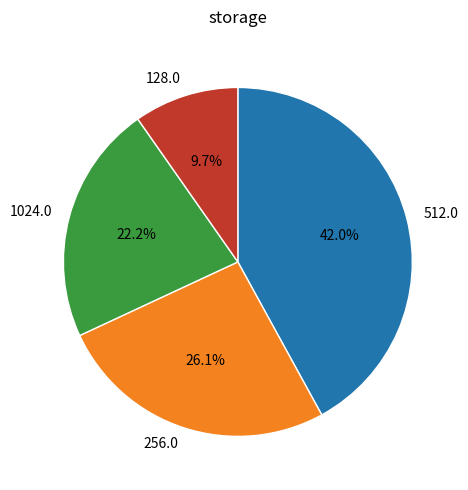

Which category has the smallest portion of the pie?

128.0